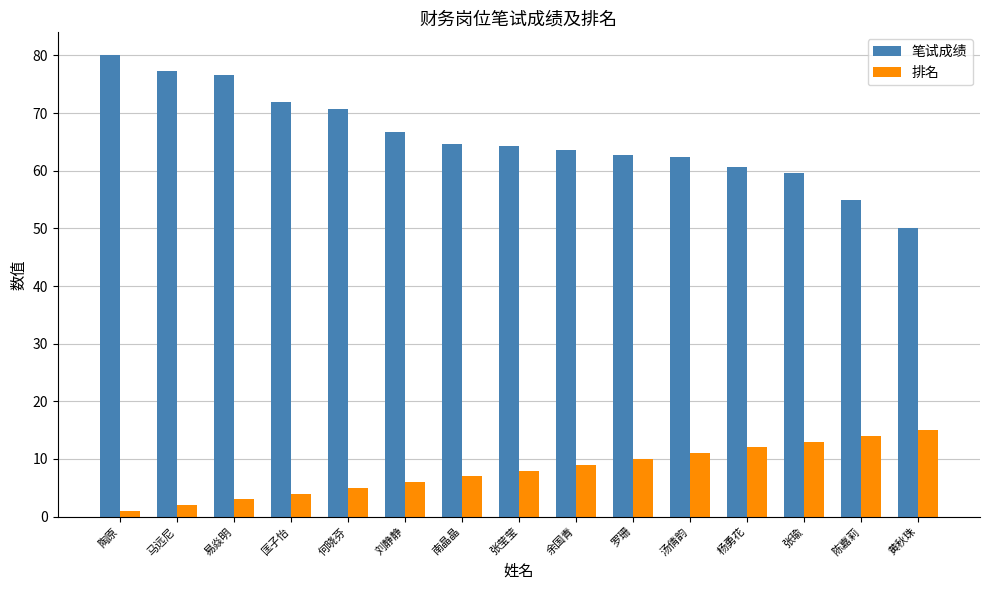

What is the smallest value displayed?

1.0